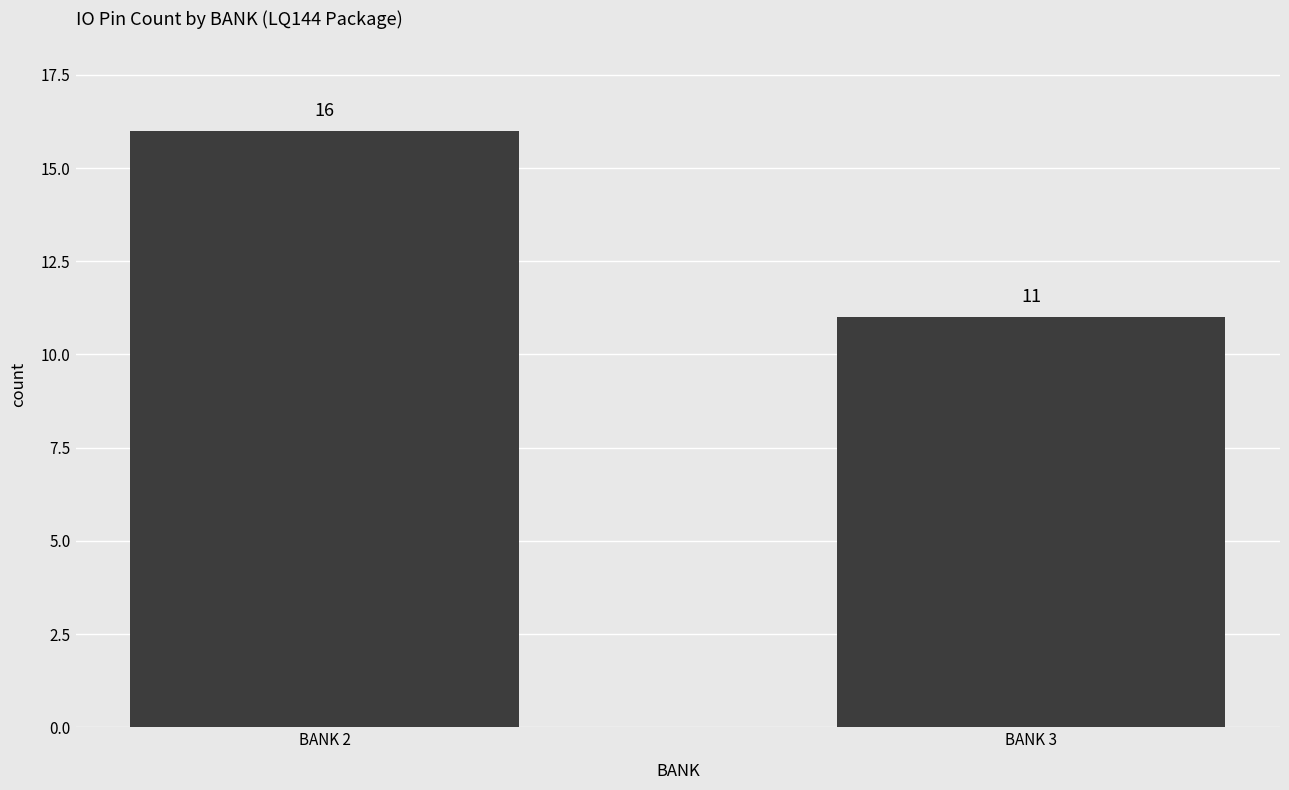

What is the change in value from BANK 2 to BANK 3?

-5